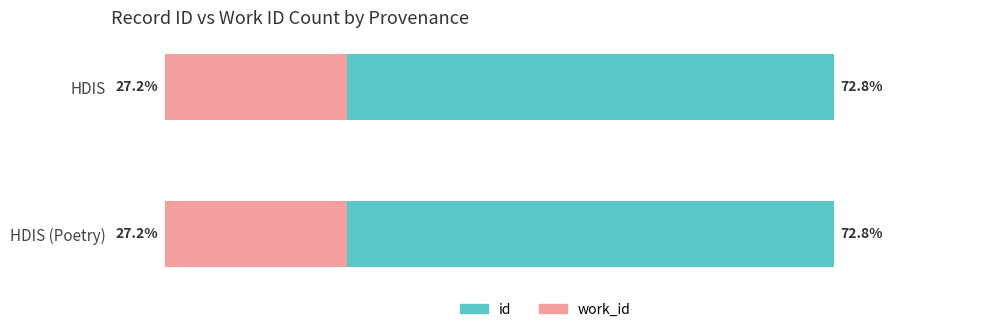

What is the average value of the work_id series?

-27.2